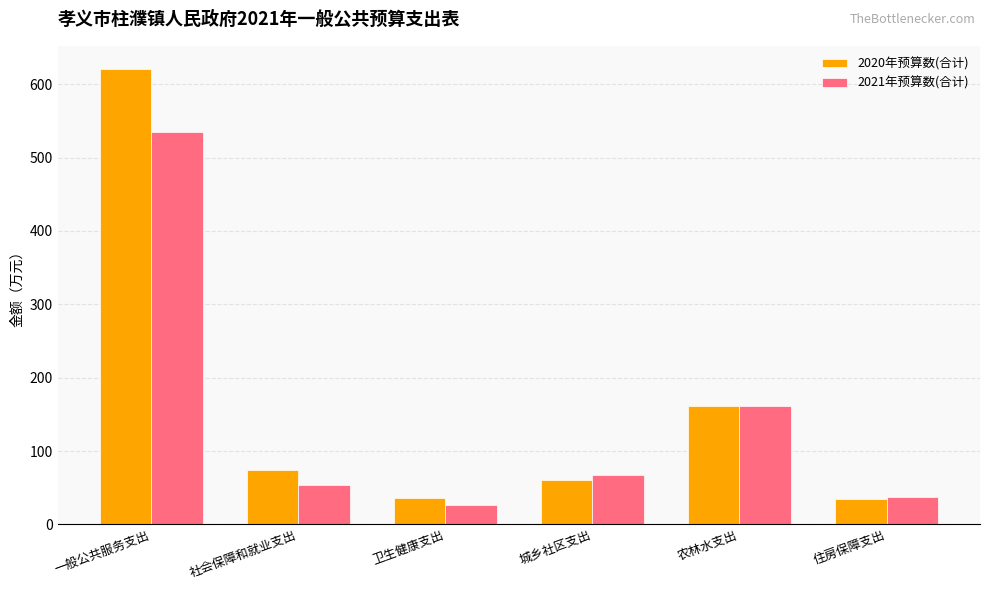

Which series has the widest spread of values?

2020年预算数(合计)